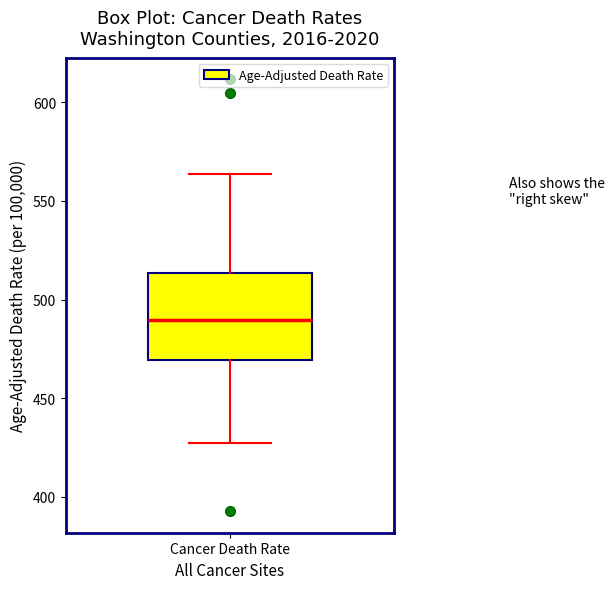

Read this box plot against the y-axis: the position of the median line, the range covered by the box, and the ends of both whiskers. The values are not printed on the chart, so give them approximately, as read against the axis.

median 490, box 470 to 515, whiskers 425 to 565